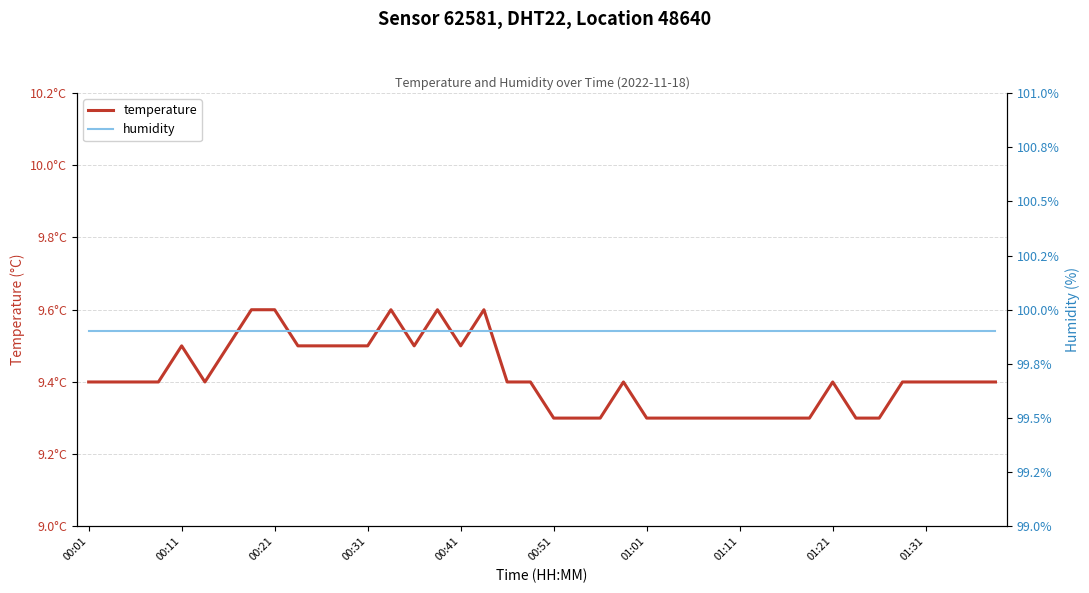

How many lines are shown in the chart?

2